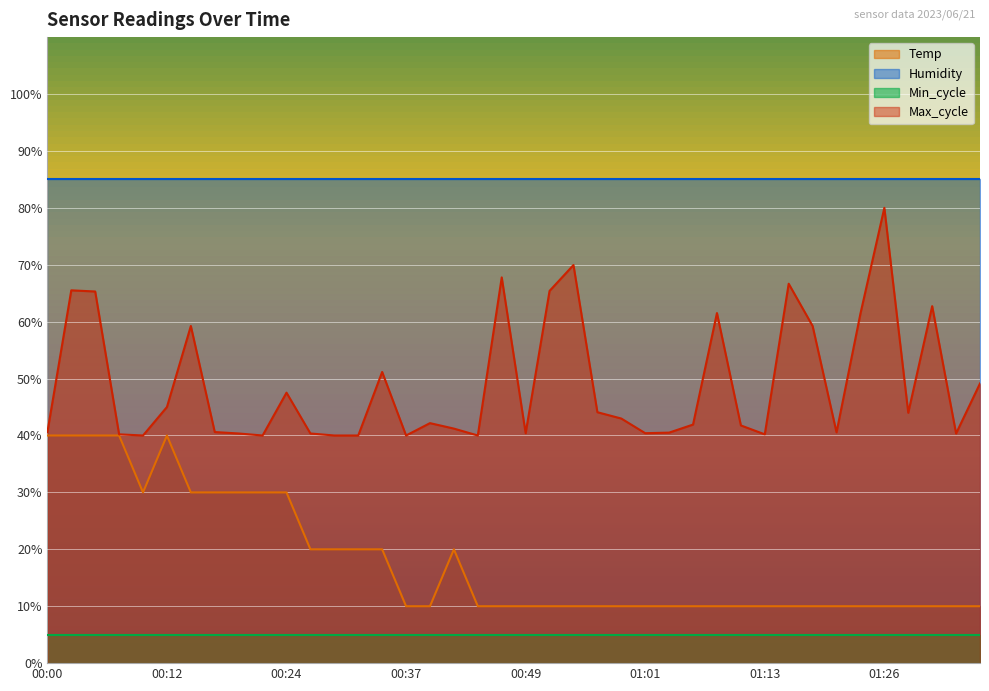

True or false: Temp and Max_cycle intersect in this chart.

False